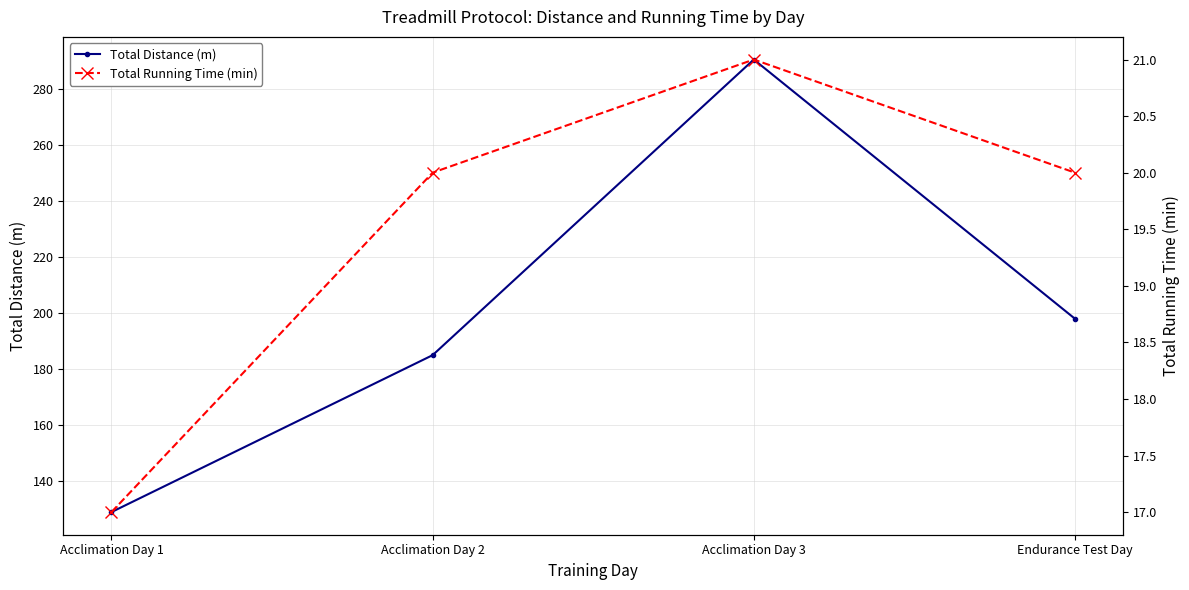

At how many categories does at least one series exceed 173?

3